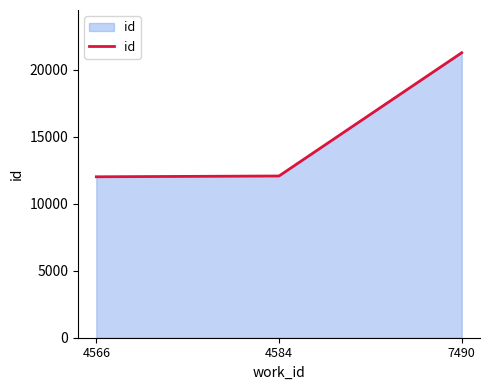

Which has a higher value, 4584 or 7490?

7490